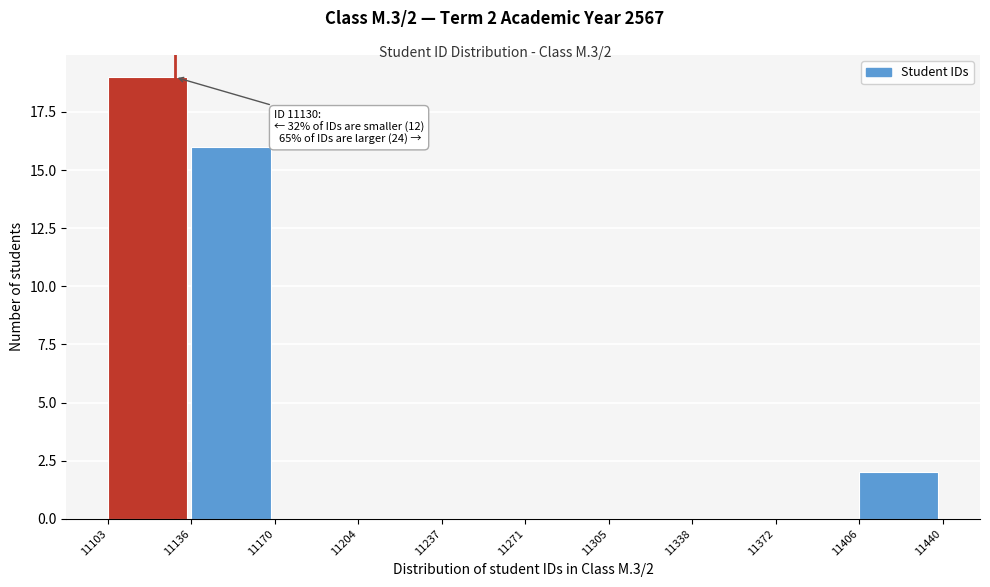

Which range on the x-axis has the tallest bar?

11103 to 11136